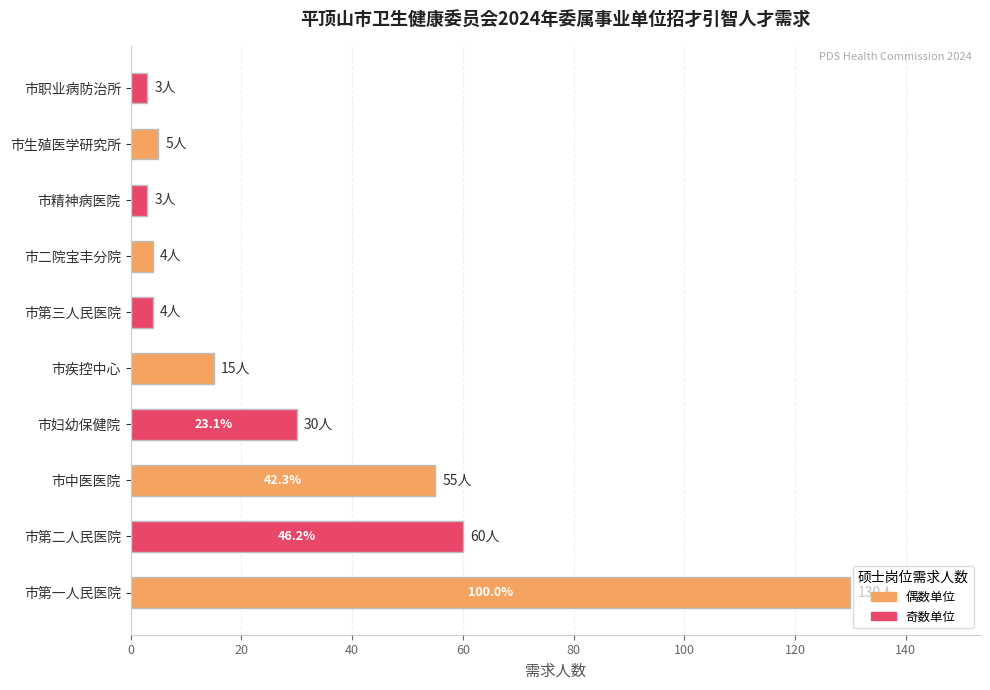

The chart shows a value of 4 at 市第三人民医院. True or false?

True